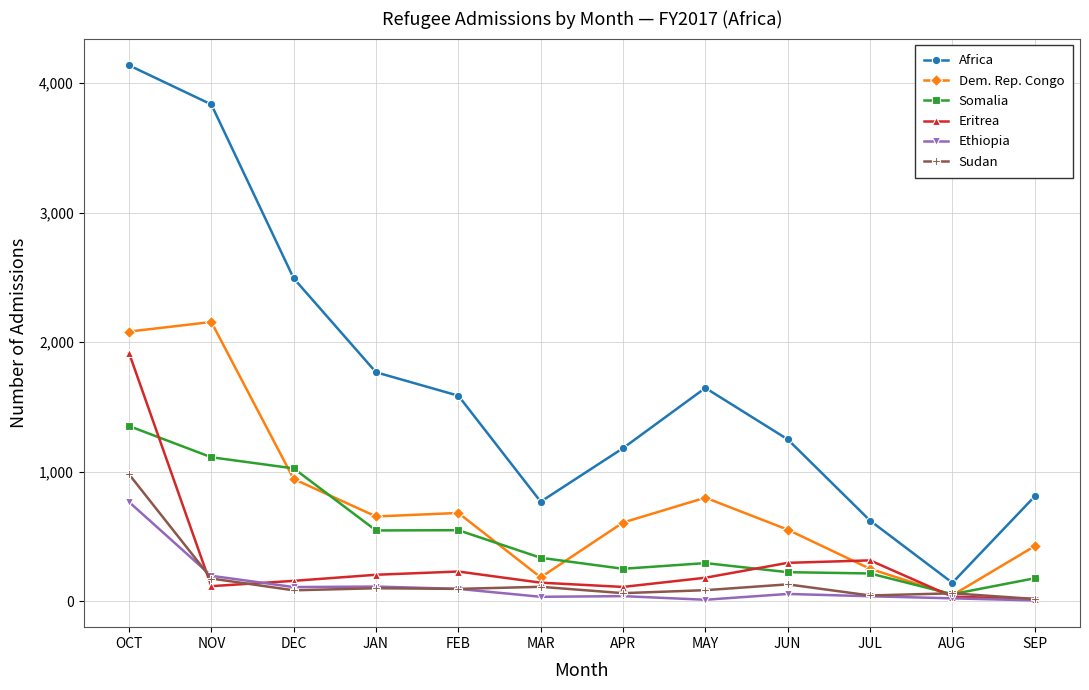

True or false: Dem. Rep. Congo has a value of 839 at NOV.

False